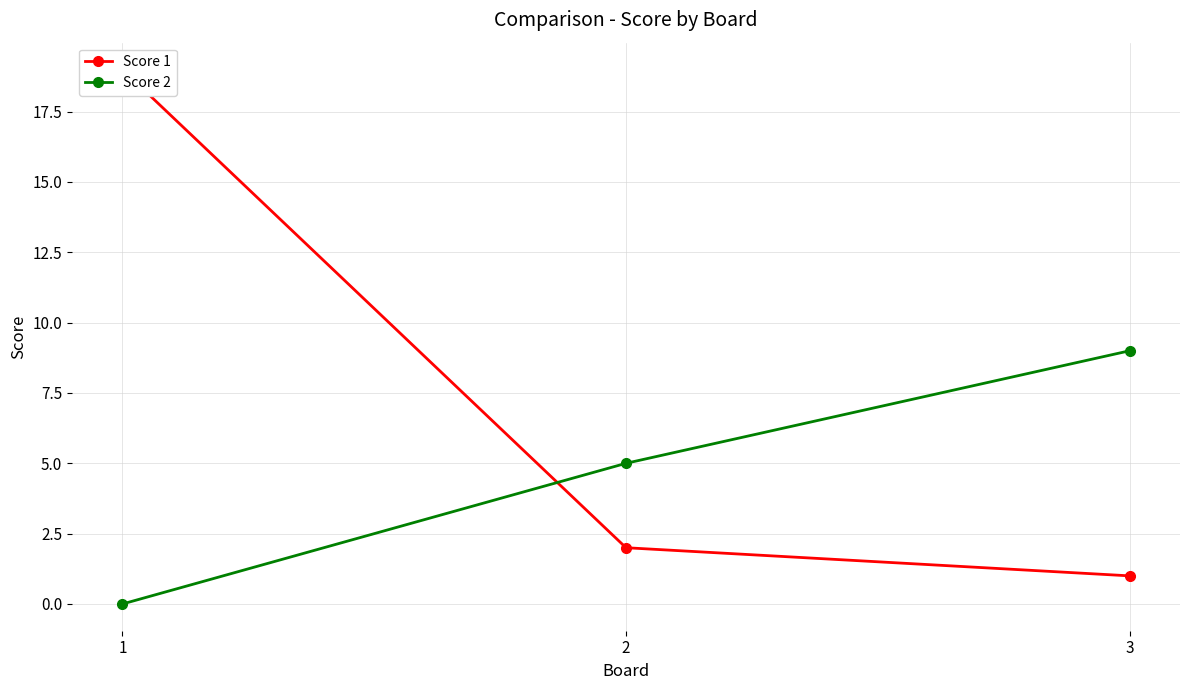

At which category is the sum across all series the highest?

1